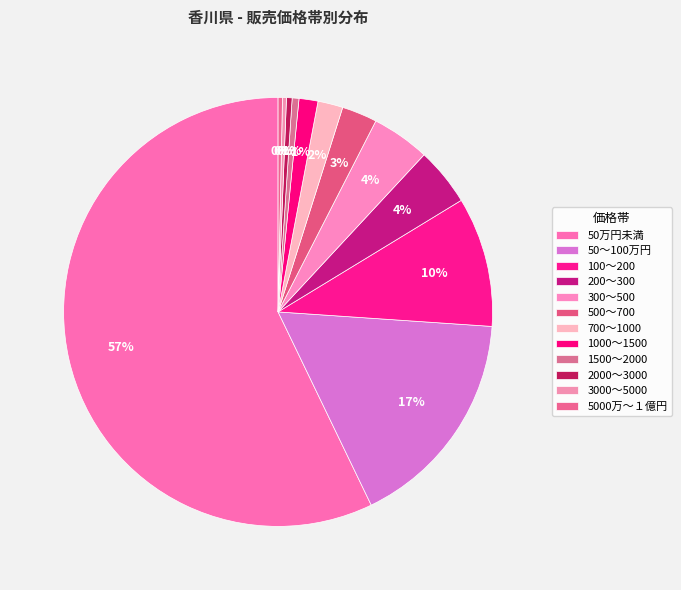

What percentage do 300～500 and 2000～3000 together represent?

4.8%